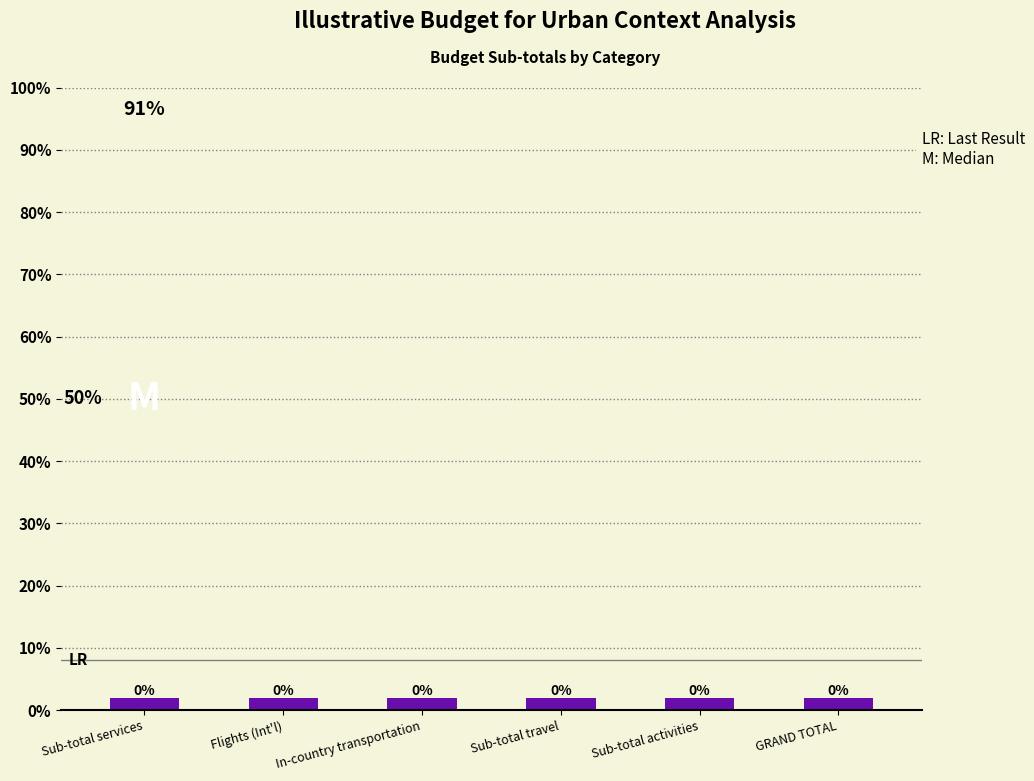

What are all the series names shown in the legend?

Sub-total, Accent